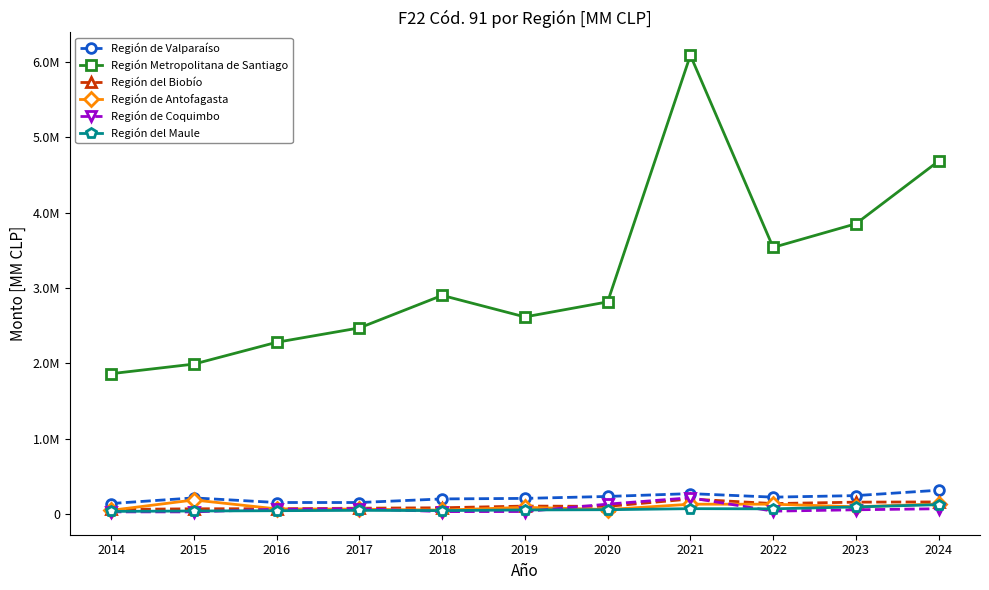

At 2022, list the series in order from smallest to largest.

Región de Coquimbo, Región del Maule, Región de Antofagasta, Región del Biobío, Región de Valparaíso, Región Metropolitana de Santiago